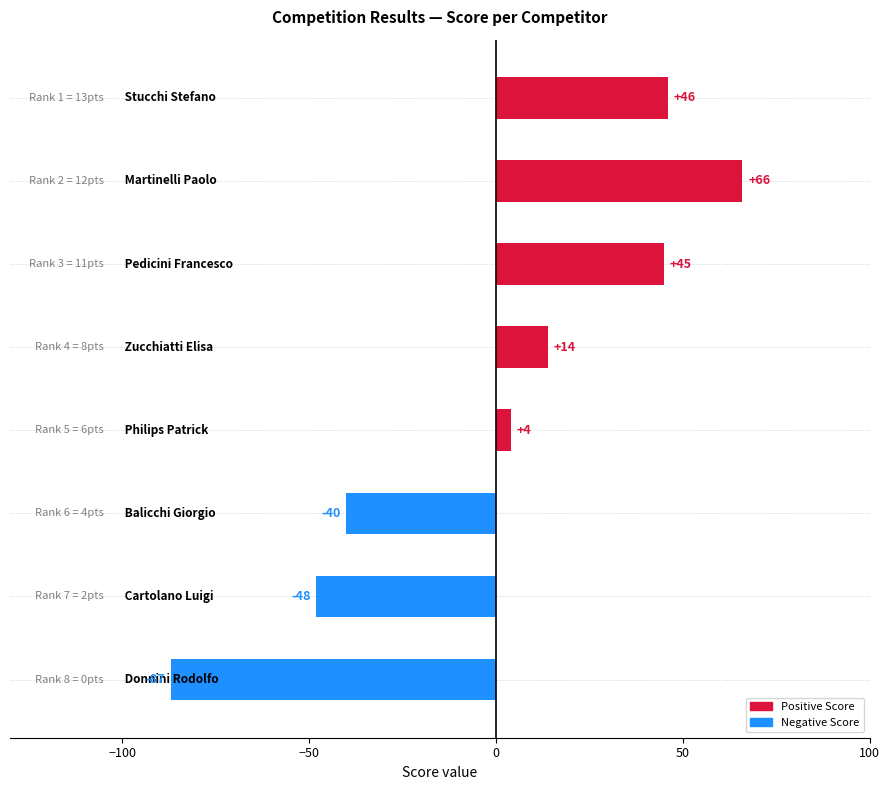

Are the bars horizontal?

Yes